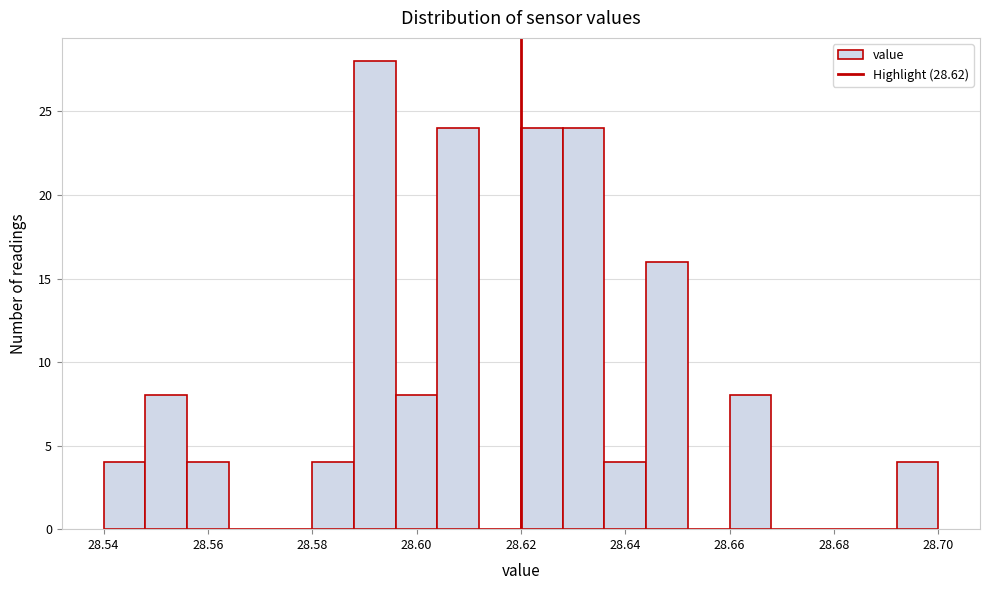

Which range on the x-axis has the tallest bar?

28.588 to 28.596